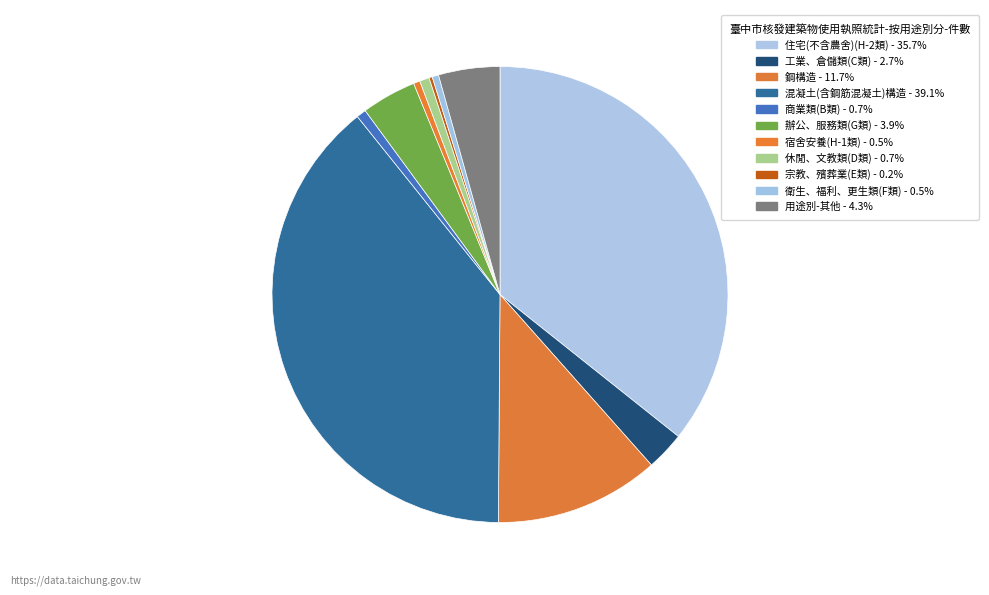

To the nearest percent, what percentage of the pie is 工業、倉儲類(C類)?

3%